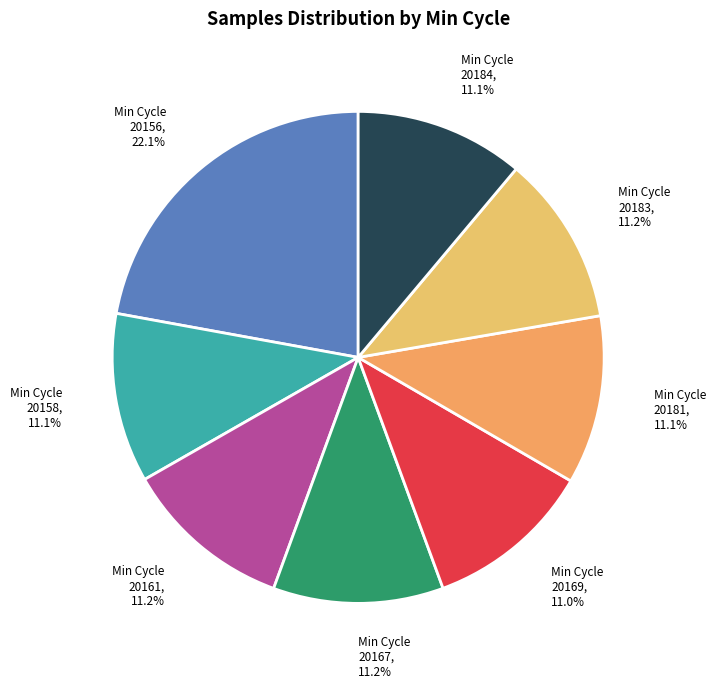

What is the ratio of the value at Min Cycle 20183, 11.2% to the value at Min Cycle 20161, 11.2%?

1.0